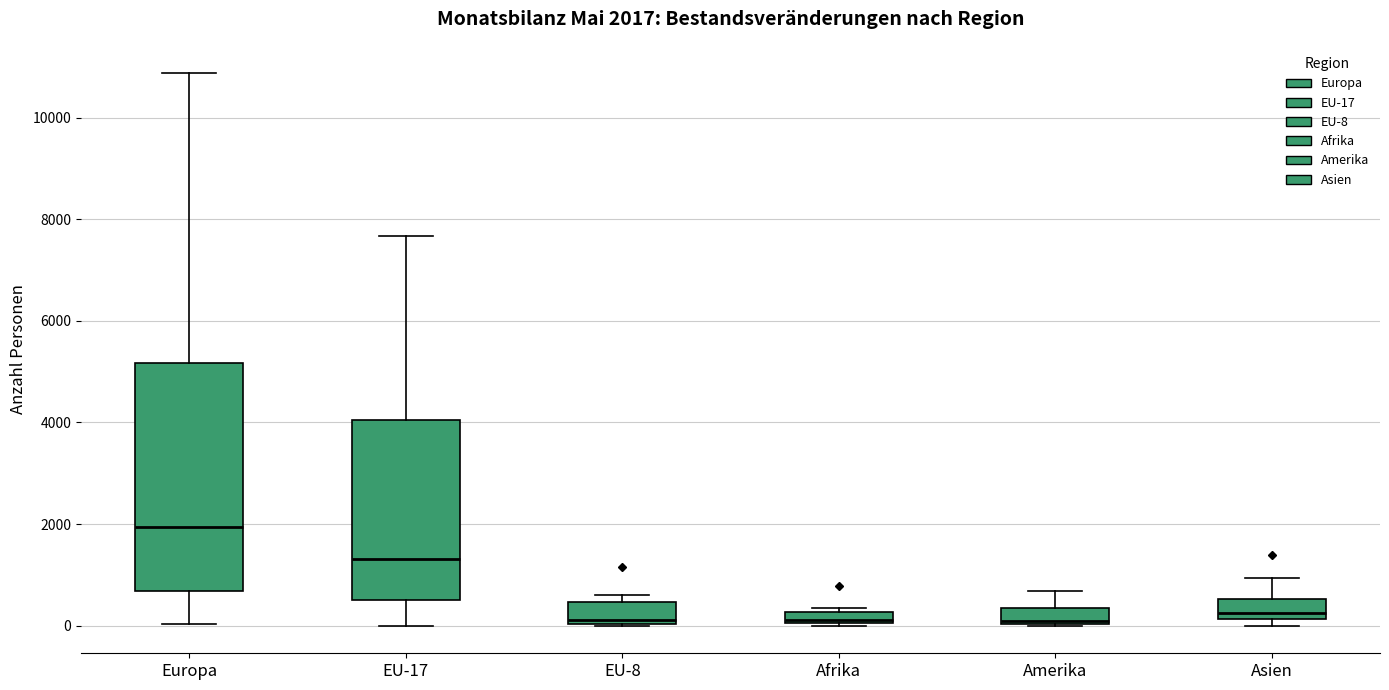

Which box has the highest median line?

Europa